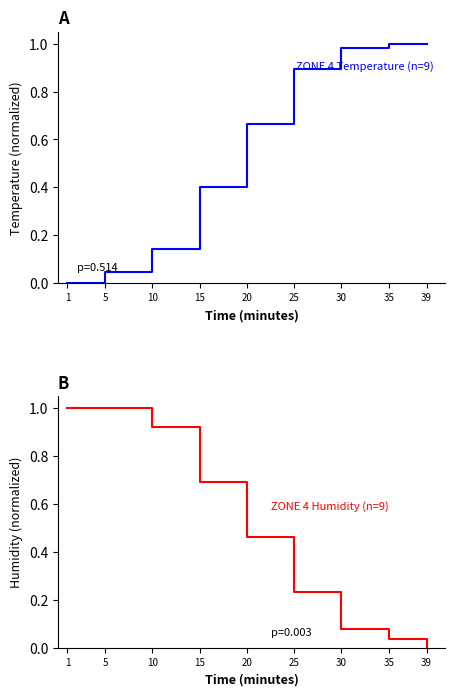

At which label does ZONE 4 Humidity (n=9) reach its peak?

1